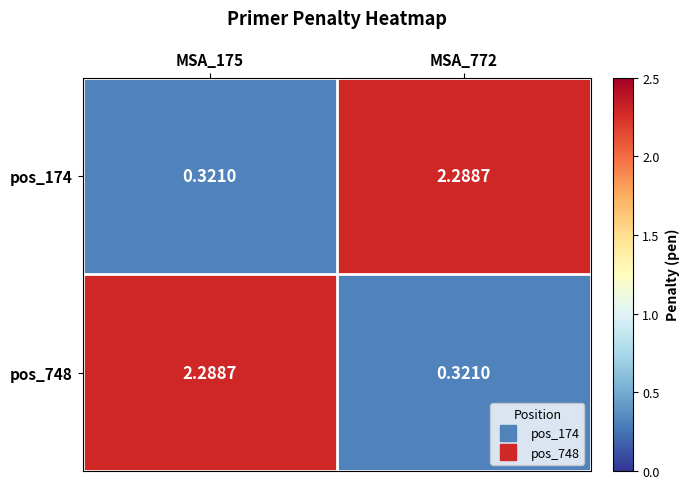

Is the value of pos_174 at MSA_175 greater than the value of pos_748 at MSA_175?

No